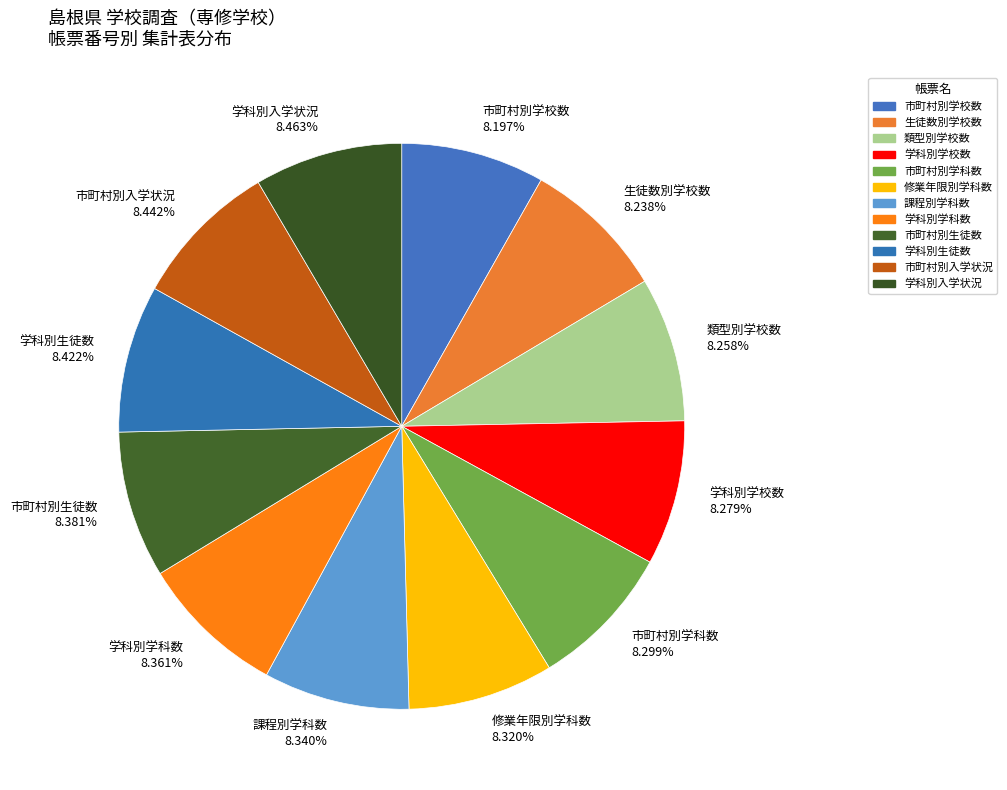

Is there any slice that represents more than half of the pie?

No